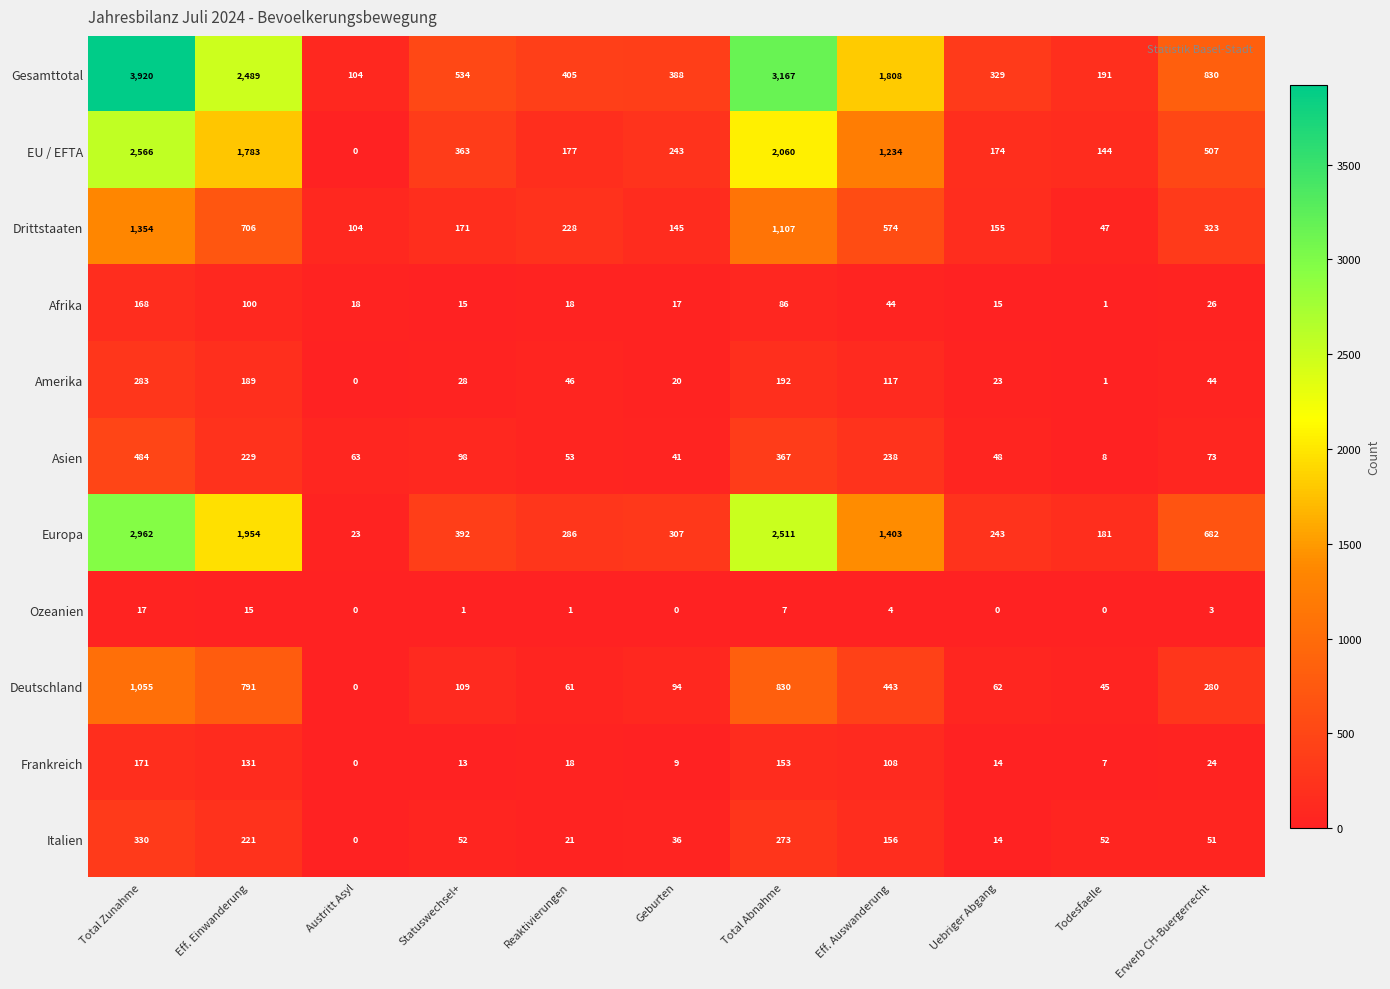

What is the total value across all series at Statuswechsel+?

1776